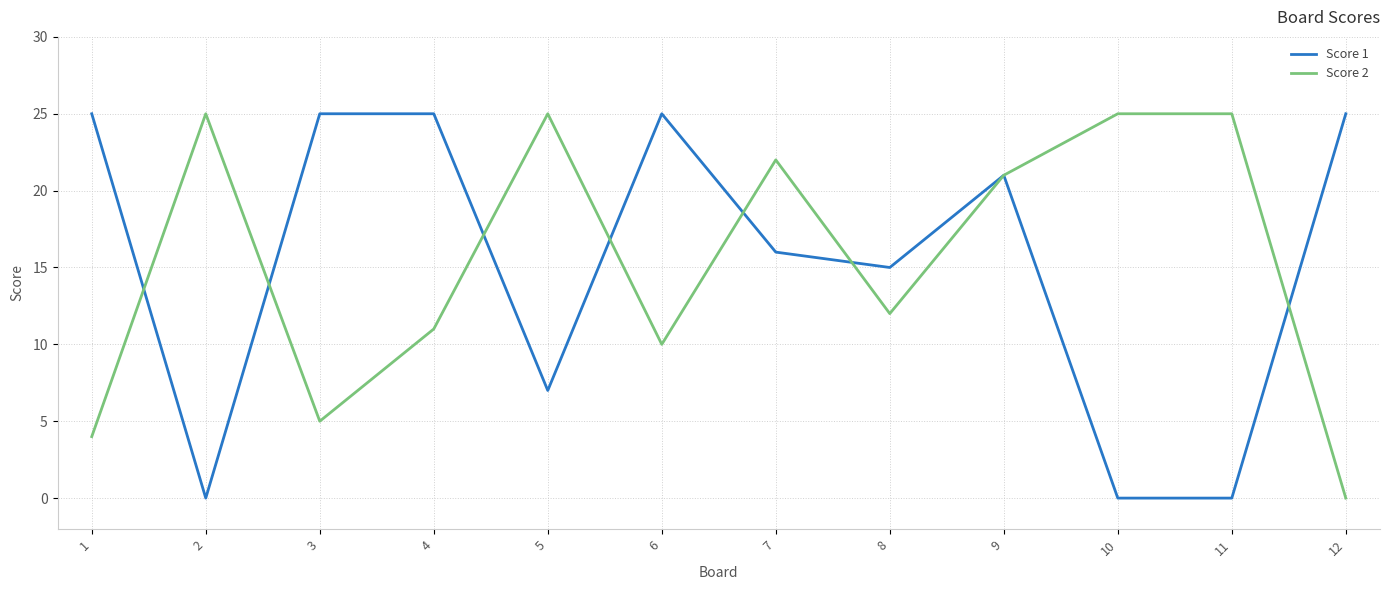

Which category has the lowest value in the Score 2 series?

12